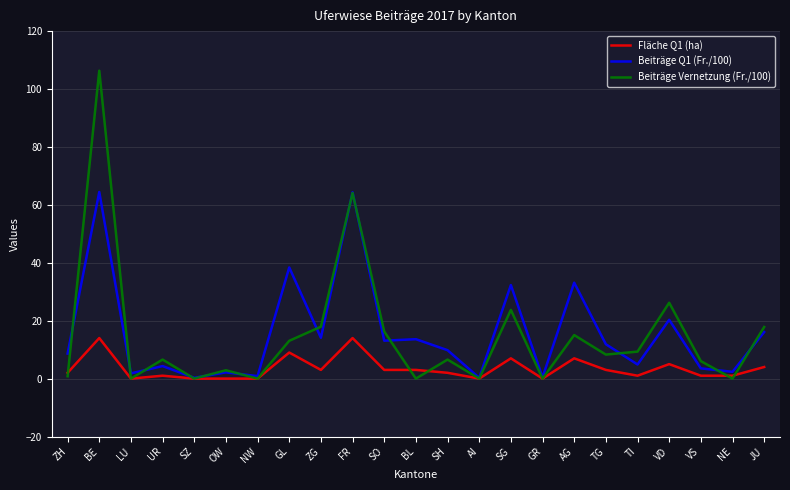

Which series ends up on top after the final intersection of Fläche Q1 (ha) and Beiträge Vernetzung (Fr./100)?

Beiträge Vernetzung (Fr./100)